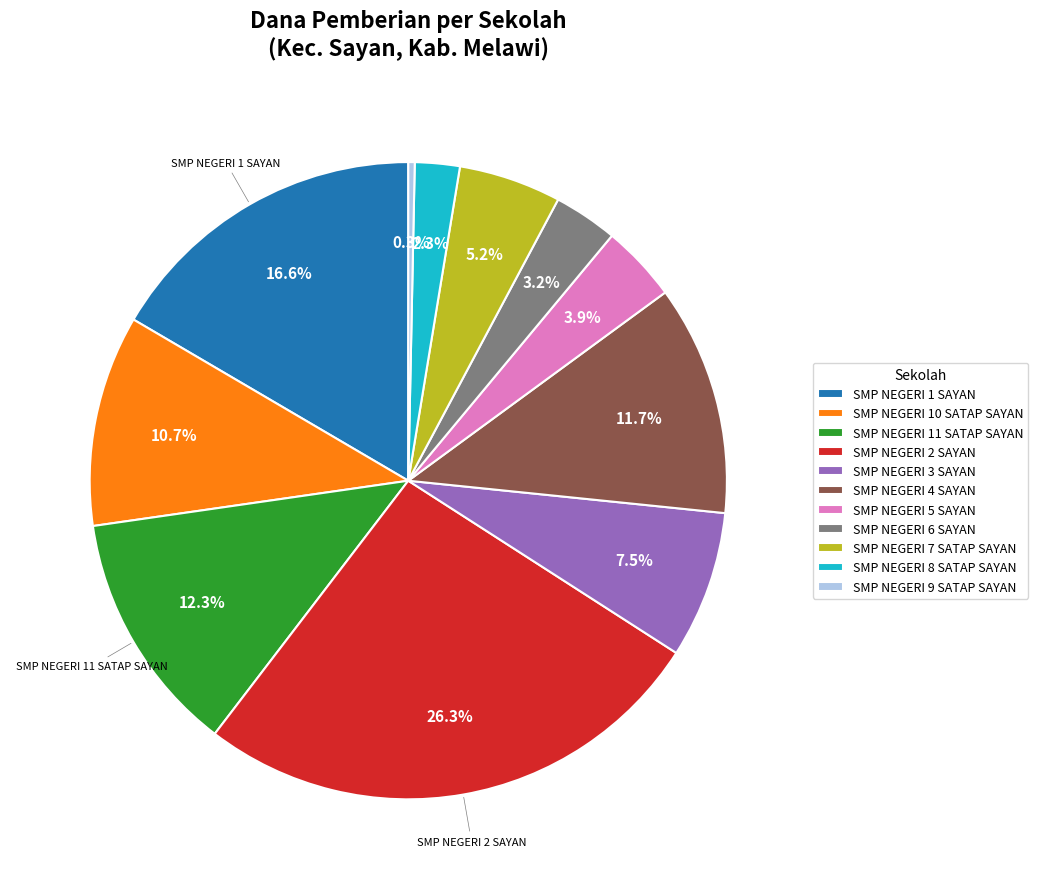

What is the total percentage of SMP NEGERI 7 SATAP SAYAN and SMP NEGERI 6 SAYAN?

8.4%